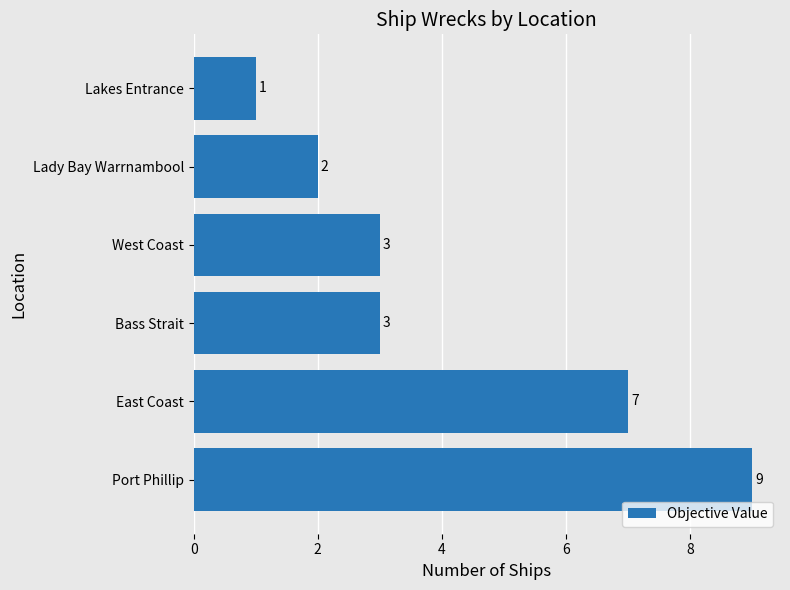

What is the ratio of the value at Port Phillip to the value at West Coast?

3.0